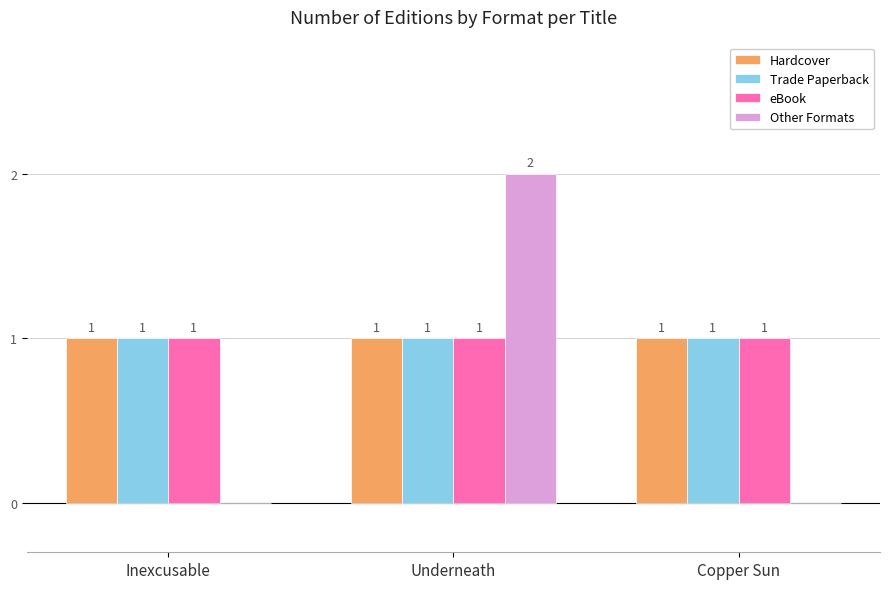

Which label corresponds to the largest value in the chart?

Underneath